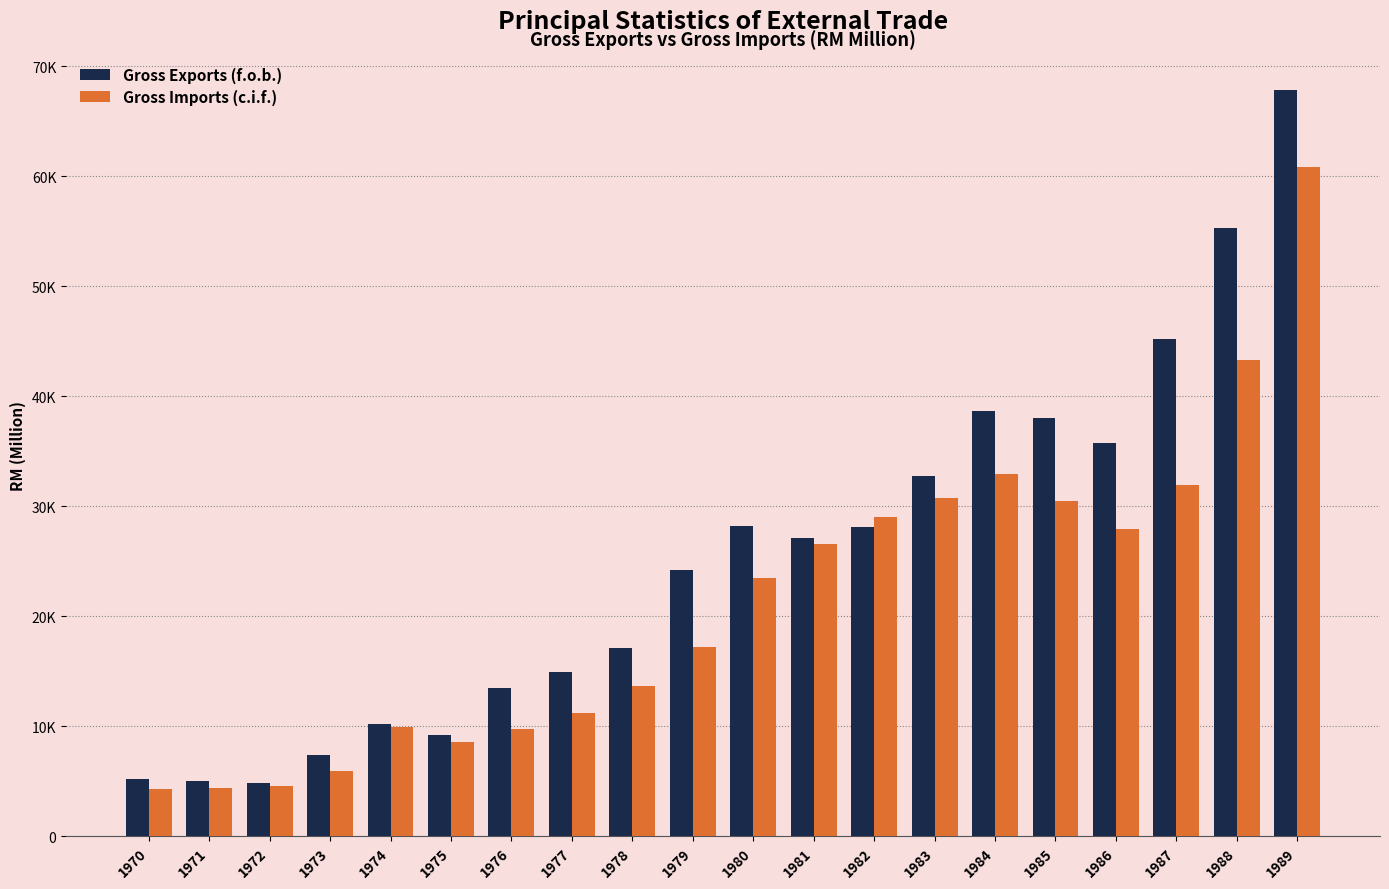

At which label does Gross Imports (c.i.f.) first exceed 23451?

1980